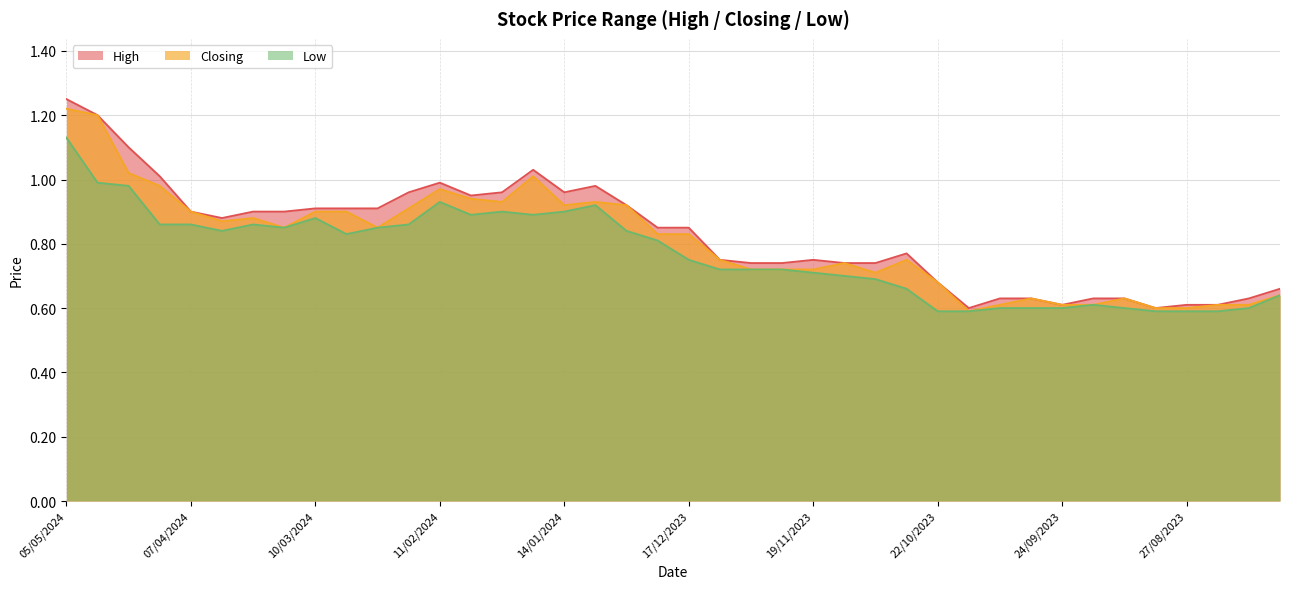

Reading right to left, what are all the values shown in this chart?

High: 06/08/2023=0.7	13/08/2023=0.6	20/08/2023=0.6	27/08/2023=0.6	03/09/2023=0.6	10/09/2023=0.6	17/09/2023=0.6	24/09/2023=0.6	01/10/2023=0.6	08/10/2023=0.6	15/10/2023=0.6	22/10/2023=0.7	29/10/2023=0.8	05/11/2023=0.7	12/11/2023=0.7	19/11/2023=0.8	26/11/2023=0.7	03/12/2023=0.7	10/12/2023=0.8	17/12/2023=0.8	24/12/2023=0.8	31/12/2023=0.9	07/01/2024=1.0	14/01/2024=1.0	21/01/2024=1.0	28/01/2024=1.0	04/02/2024=0.9	11/02/2024=1.0	18/02/2024=1.0	25/02/2024=0.9	03/03/2024=0.9	10/03/2024=0.9	17/03/2024=0.9	24/03/2024=0.9	31/03/2024=0.9	07/04/2024=0.9	14/04/2024=1.0	21/04/2024=1.1	28/04/2024=1.2	05/05/2024=1.2
Closing: 06/08/2023=0.6	13/08/2023=0.6	20/08/2023=0.6	27/08/2023=0.6	03/09/2023=0.6	10/09/2023=0.6	17/09/2023=0.6	24/09/2023=0.6	01/10/2023=0.6	08/10/2023=0.6	15/10/2023=0.6	22/10/2023=0.7	29/10/2023=0.8	05/11/2023=0.7	12/11/2023=0.7	19/11/2023=0.7	26/11/2023=0.7	03/12/2023=0.7	10/12/2023=0.8	17/12/2023=0.8	24/12/2023=0.8	31/12/2023=0.9	07/01/2024=0.9	14/01/2024=0.9	21/01/2024=1.0	28/01/2024=0.9	04/02/2024=0.9	11/02/2024=1.0	18/02/2024=0.9	25/02/2024=0.8	03/03/2024=0.9	10/03/2024=0.9	17/03/2024=0.8	24/03/2024=0.9	31/03/2024=0.9	07/04/2024=0.9	14/04/2024=1.0	21/04/2024=1.0	28/04/2024=1.2	05/05/2024=1.2
Low: 06/08/2023=0.6	13/08/2023=0.6	20/08/2023=0.6	27/08/2023=0.6	03/09/2023=0.6	10/09/2023=0.6	17/09/2023=0.6	24/09/2023=0.6	01/10/2023=0.6	08/10/2023=0.6	15/10/2023=0.6	22/10/2023=0.6	29/10/2023=0.7	05/11/2023=0.7	12/11/2023=0.7	19/11/2023=0.7	26/11/2023=0.7	03/12/2023=0.7	10/12/2023=0.7	17/12/2023=0.8	24/12/2023=0.8	31/12/2023=0.8	07/01/2024=0.9	14/01/2024=0.9	21/01/2024=0.9	28/01/2024=0.9	04/02/2024=0.9	11/02/2024=0.9	18/02/2024=0.9	25/02/2024=0.8	03/03/2024=0.8	10/03/2024=0.9	17/03/2024=0.8	24/03/2024=0.9	31/03/2024=0.8	07/04/2024=0.9	14/04/2024=0.9	21/04/2024=1.0	28/04/2024=1.0	05/05/2024=1.1